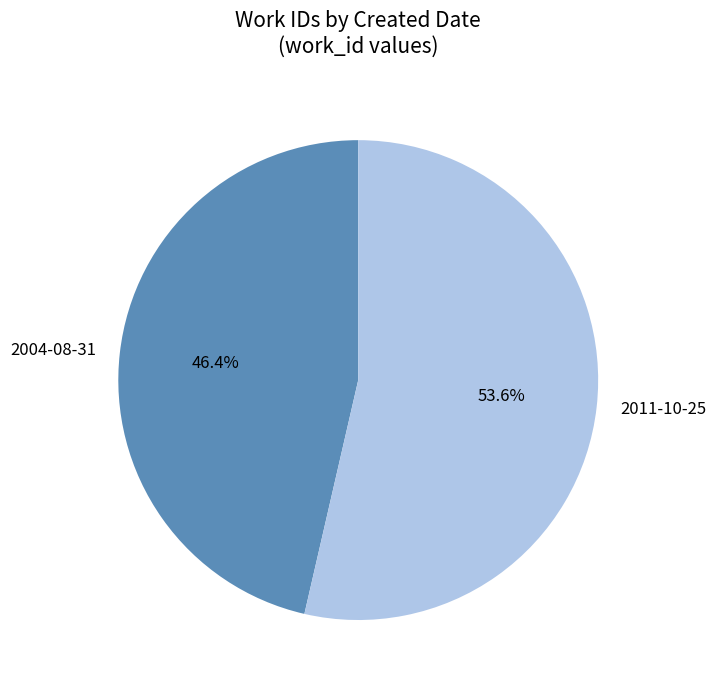

What portion of the pie excludes 2011-10-25?

46.4%